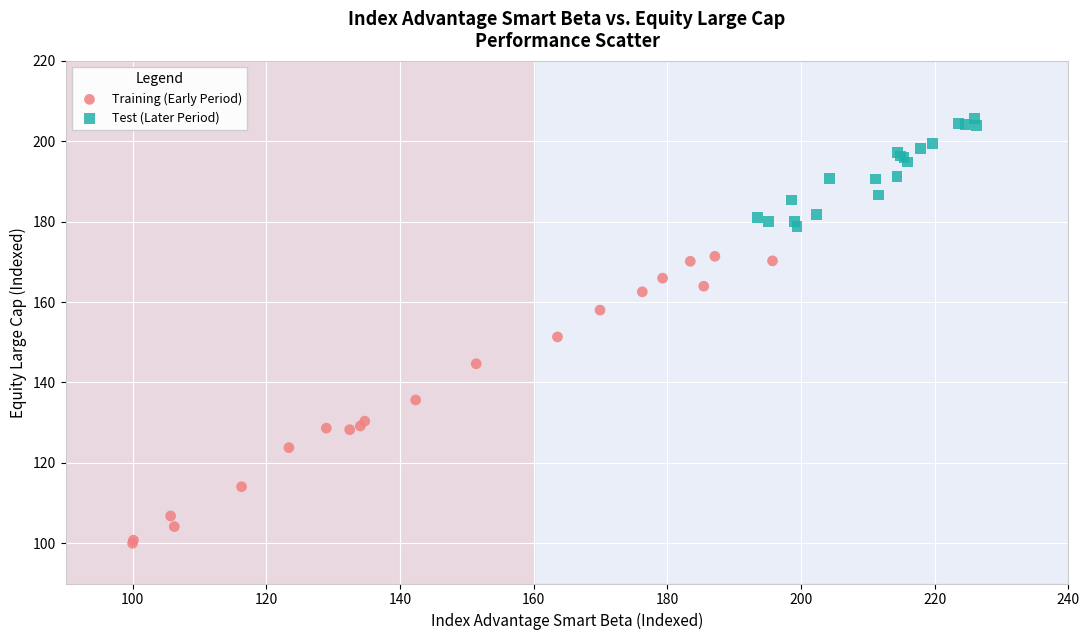

Which series reaches the maximum Y coordinate?

Test (Later Period)